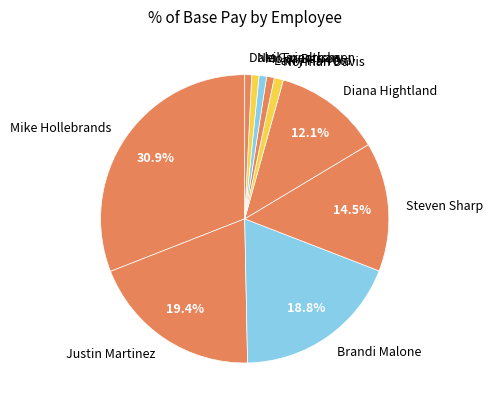

What is the largest slice in the pie chart?

Mike Hollebrands